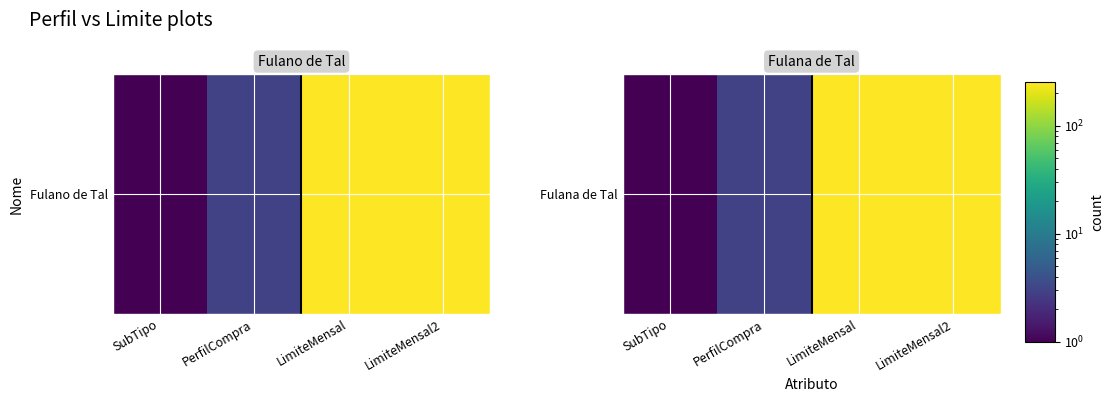

Which label corresponds to the largest value in the chart?

LimiteMensal